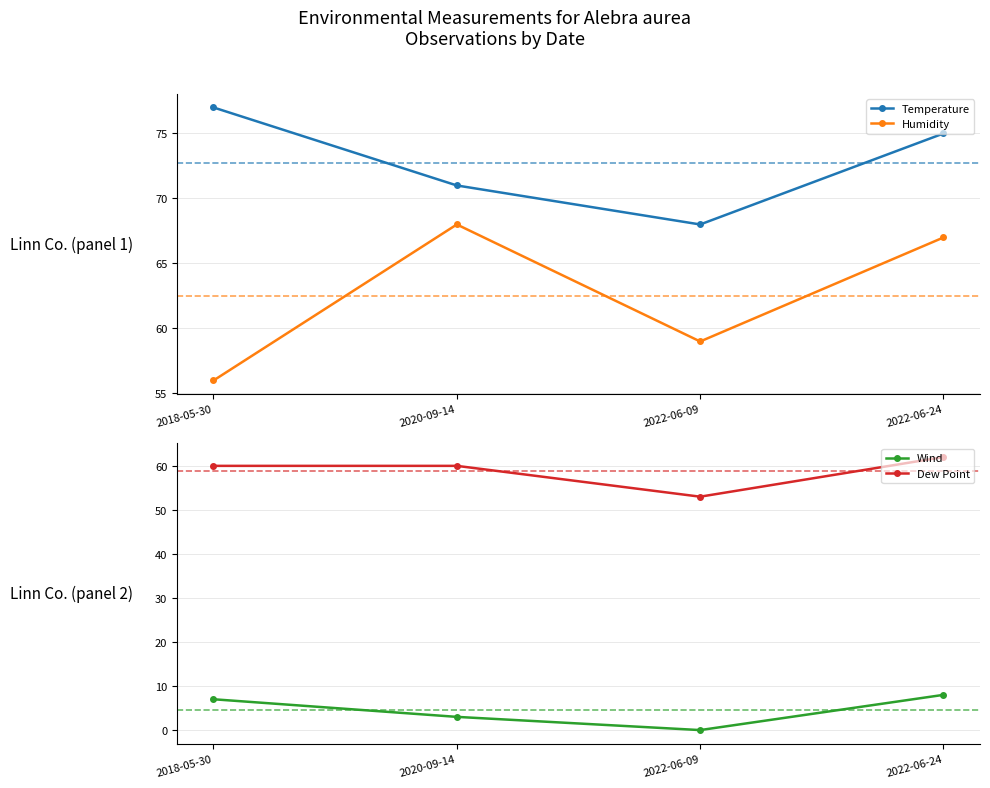

True or false: Dew Point and Wind intersect in this chart.

False